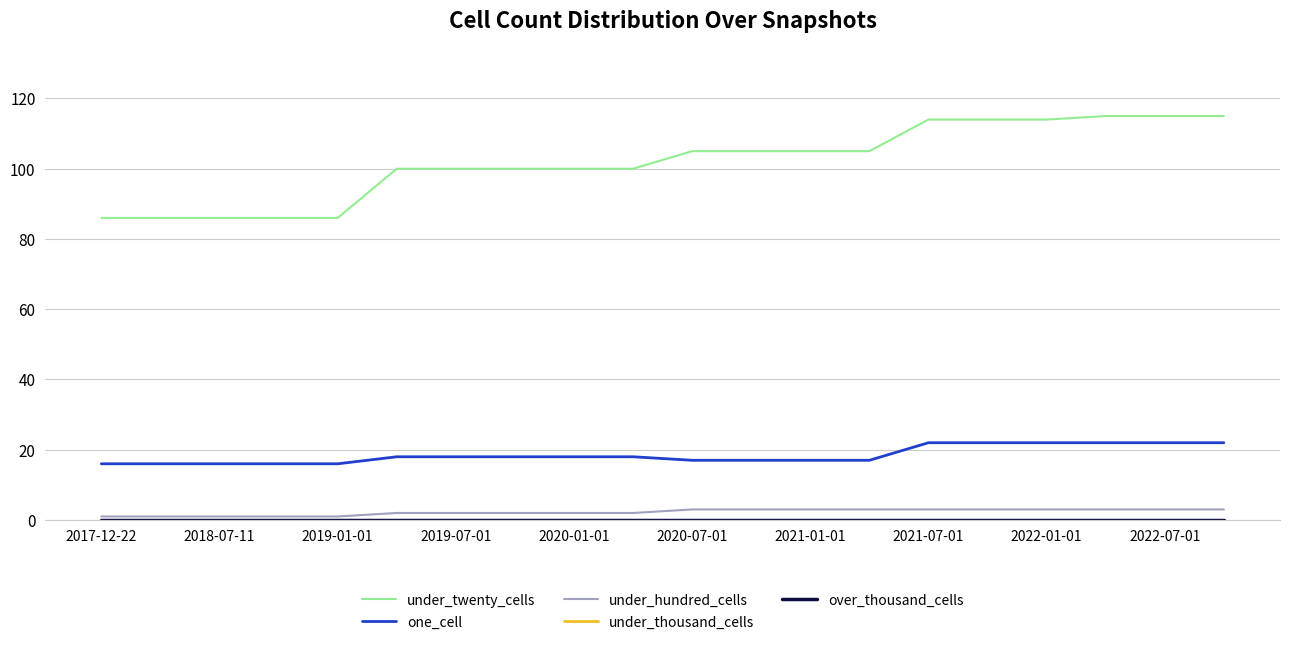

Does the chart have visible grid lines?

Yes